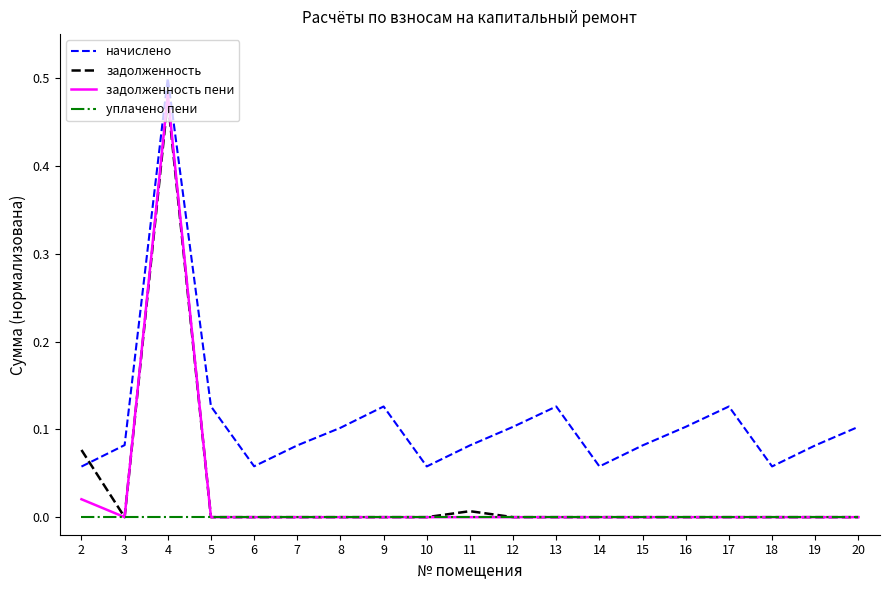

Is the value of начислено at 12 greater than the value of уплачено пени at 13?

Yes